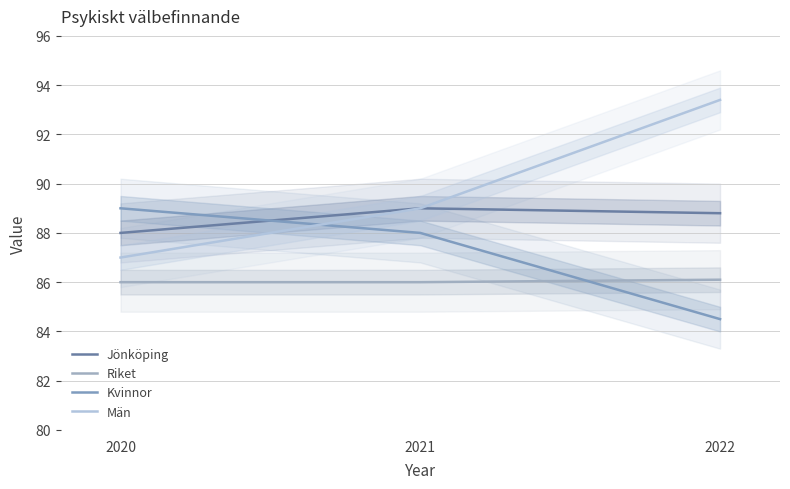

Which series has the largest range (max minus min)?

Män